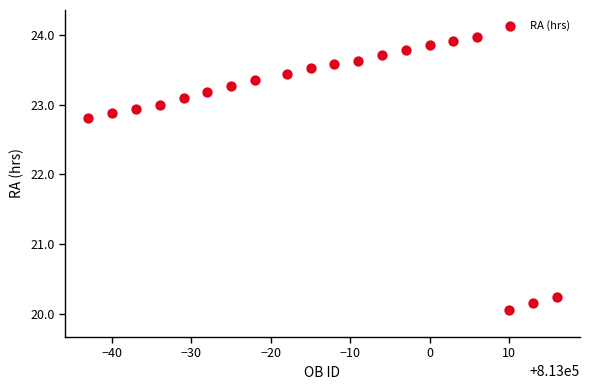

What Y value in the scatter plot is closest to 22?

22.8